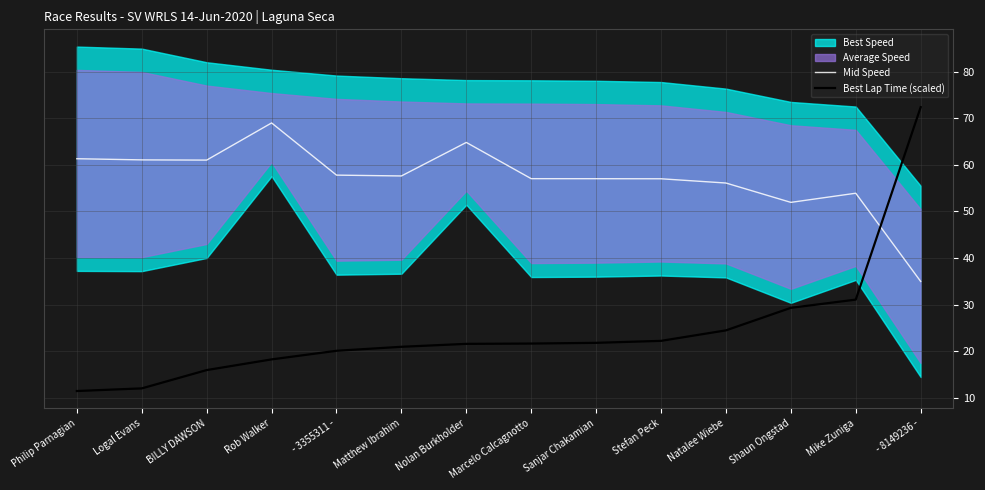

How many intersections are there between Mid Speed and Best Lap Time (scaled)?

1